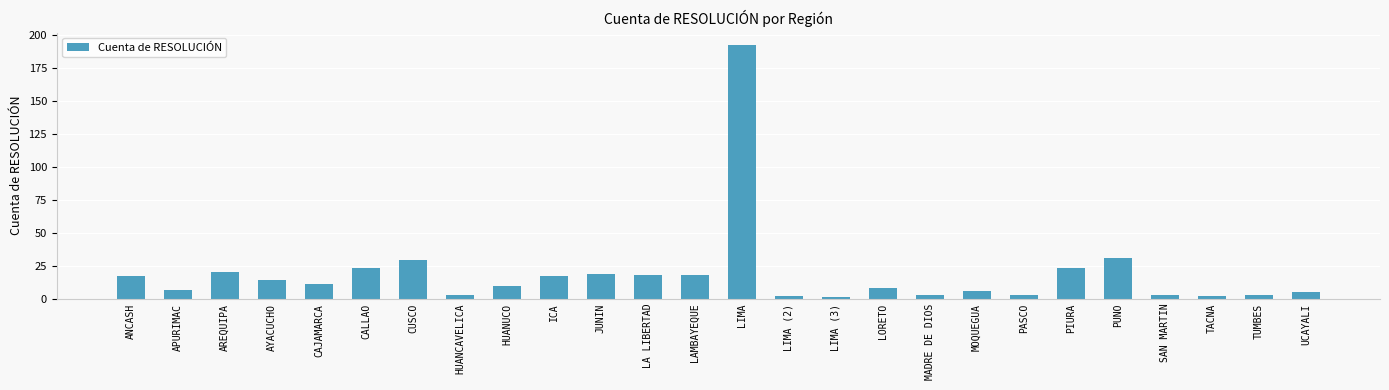

True or false: the data shows 23 at CALLAO.

True